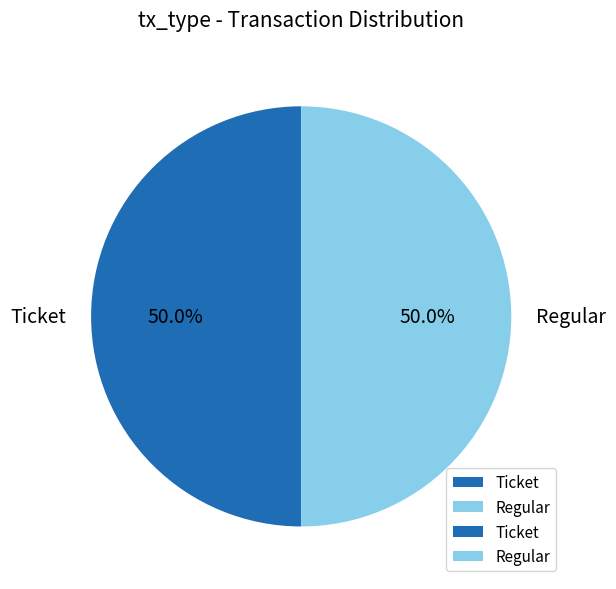

Do Ticket and Regular together represent more than half of the pie?

Yes